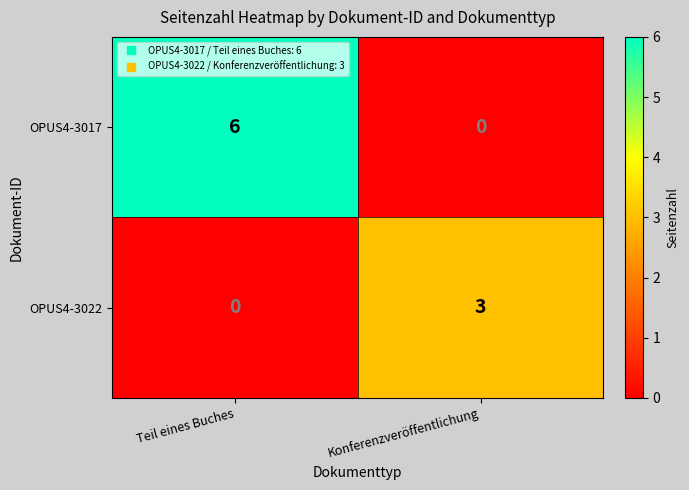

What is the difference between the OPUS4-3017 values at Konferenzveröffentlichung and Teil eines Buches?

6